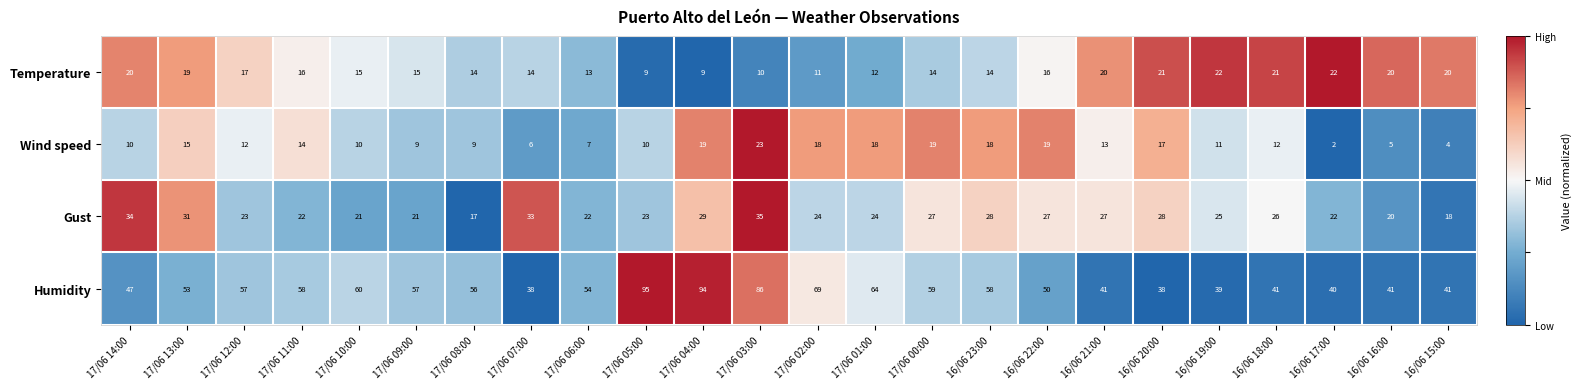

What is the sum of the Temperature values at 17/06 05:00 and 17/06 08:00?

23